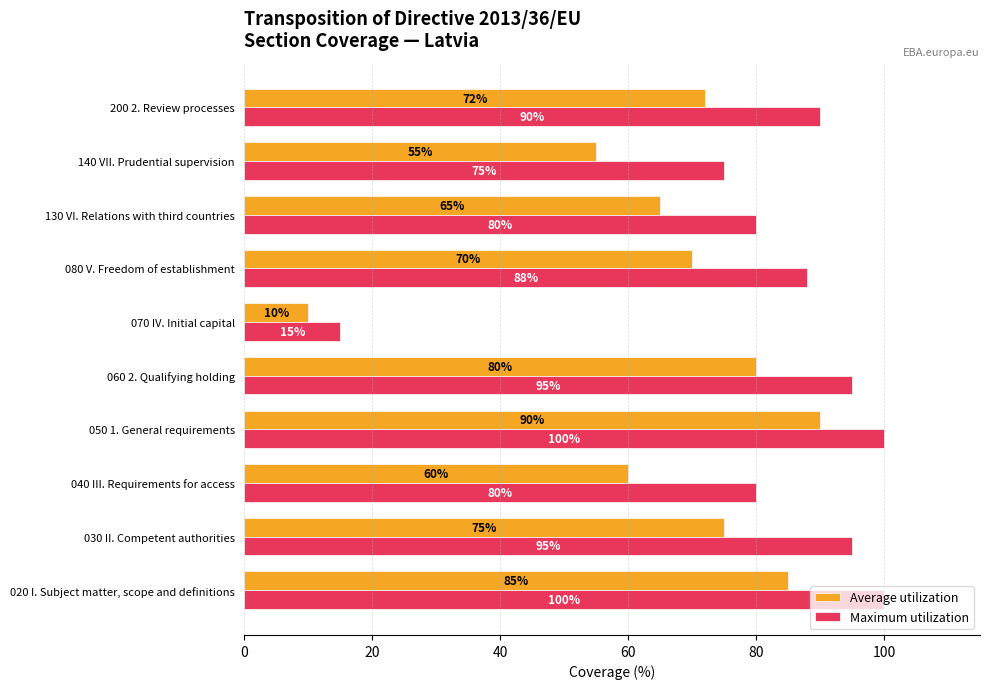

Rank the series by their maximum value, from highest to lowest.

Maximum utilization, Average utilization